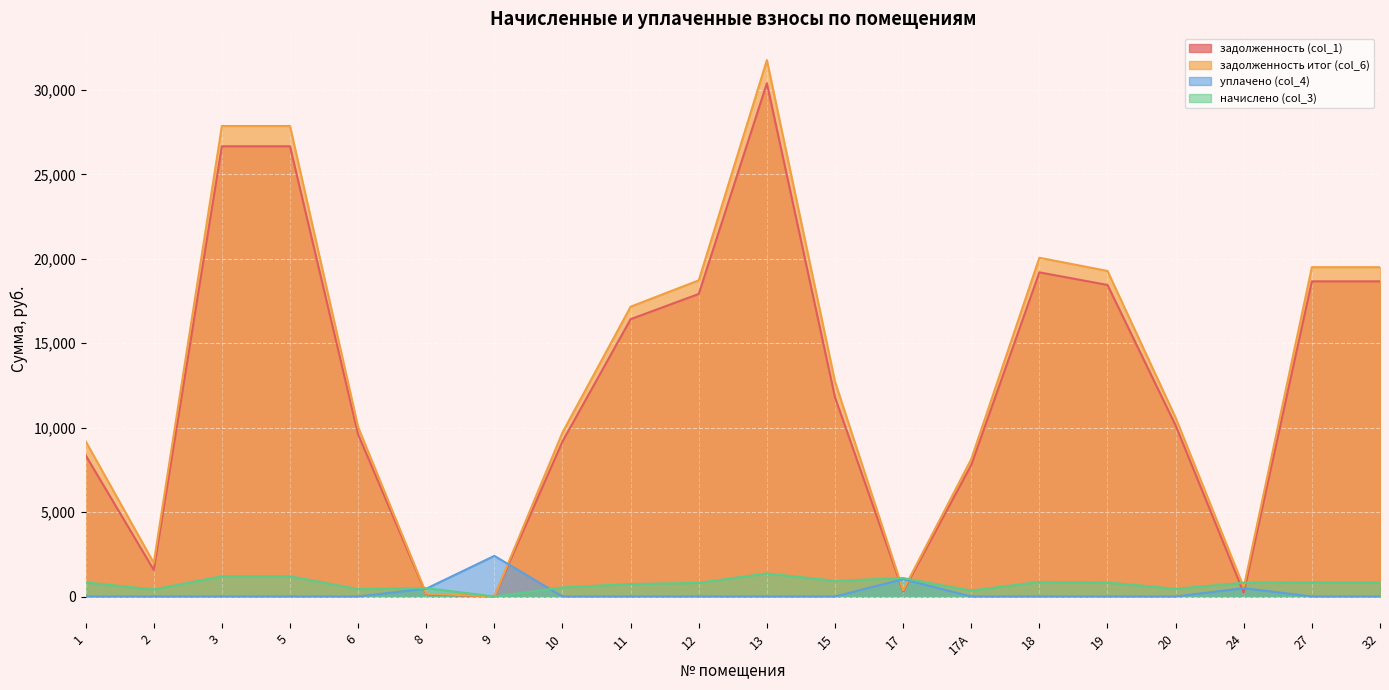

Is it true that задолженность (col_1) equals 9599.0 at 6?

True